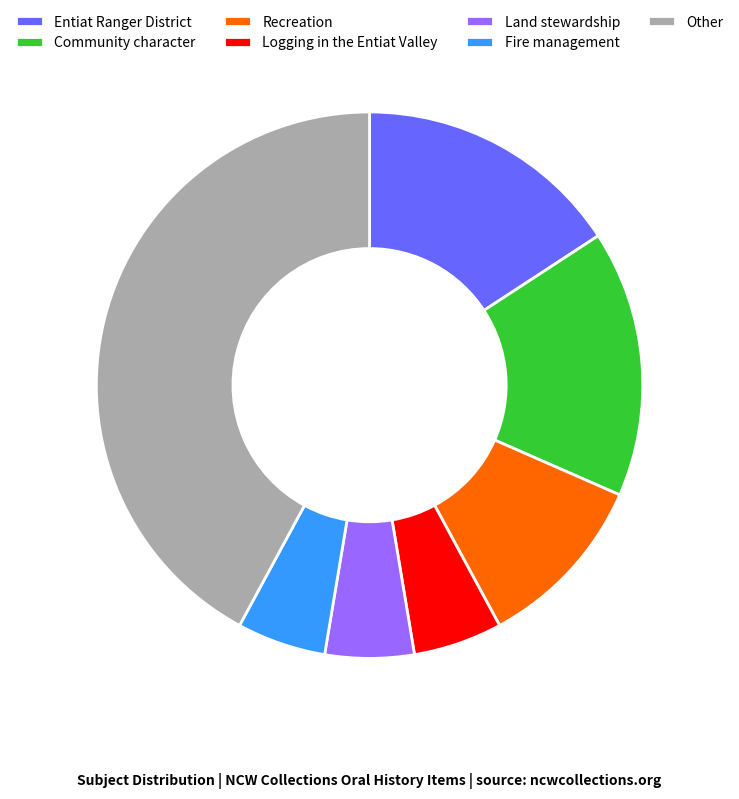

Does any single category account for the majority?

No